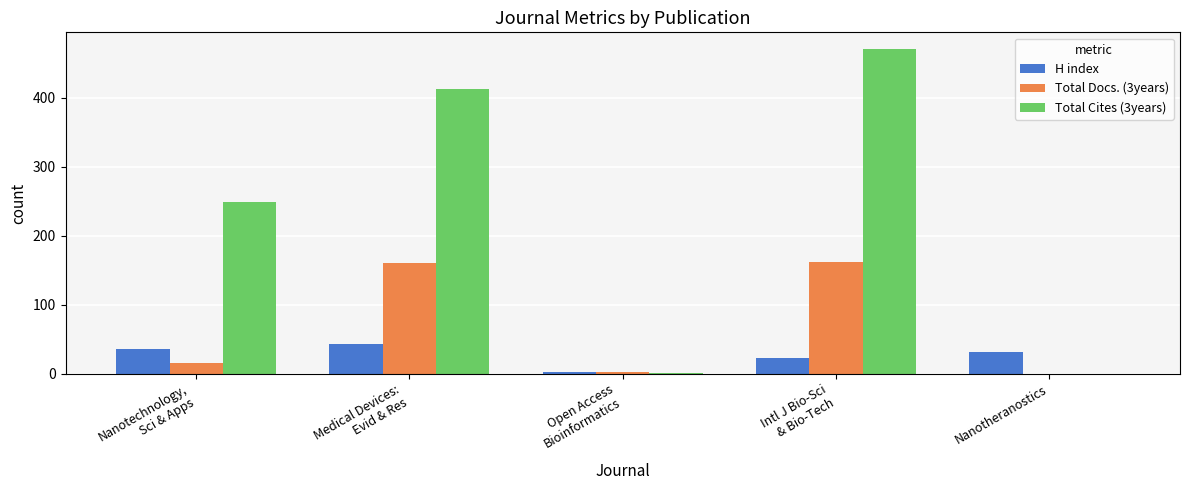

How many series are shown in this chart?

3